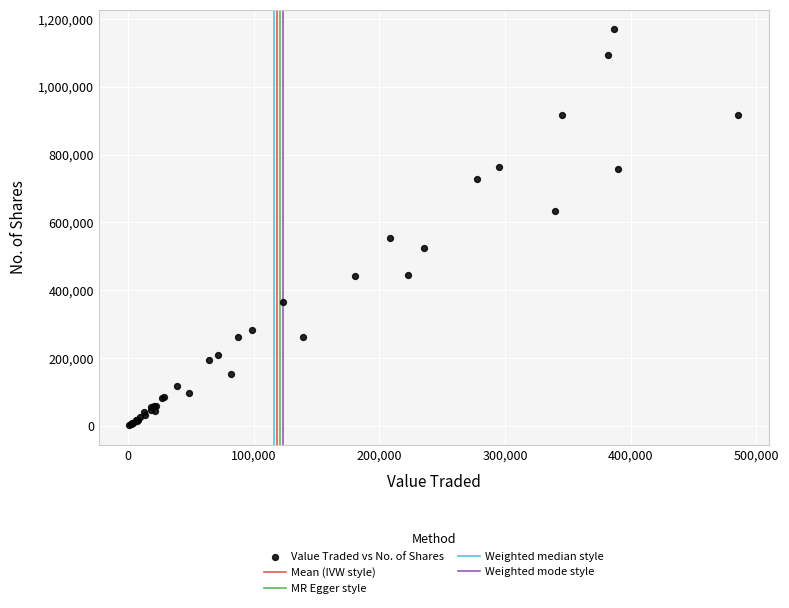

What Y value in the scatter plot is closest to 586142?

552999